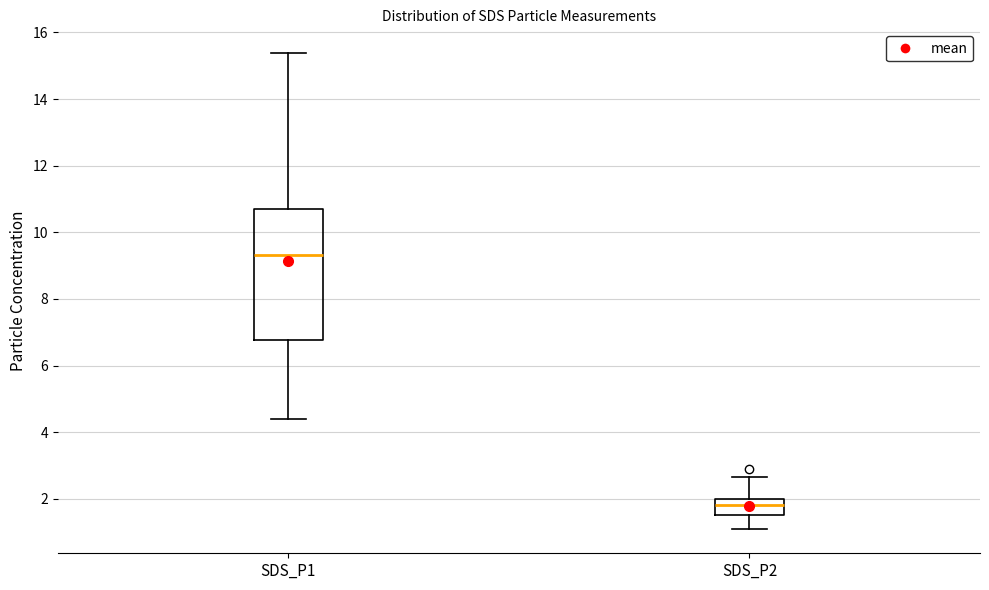

Where is the upper edge of the box for SDS_P1 on the y-axis? The values are not printed on the chart, so give them approximately, as read against the axis.

10.6